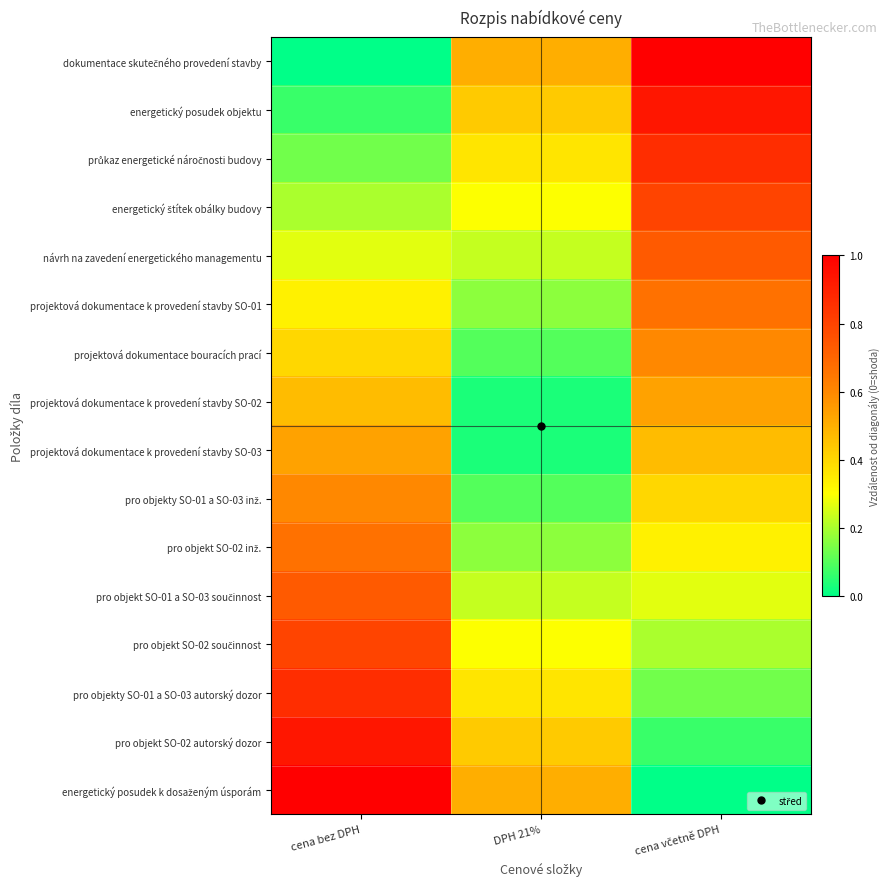

At how many categories does at least one series exceed 0?

3